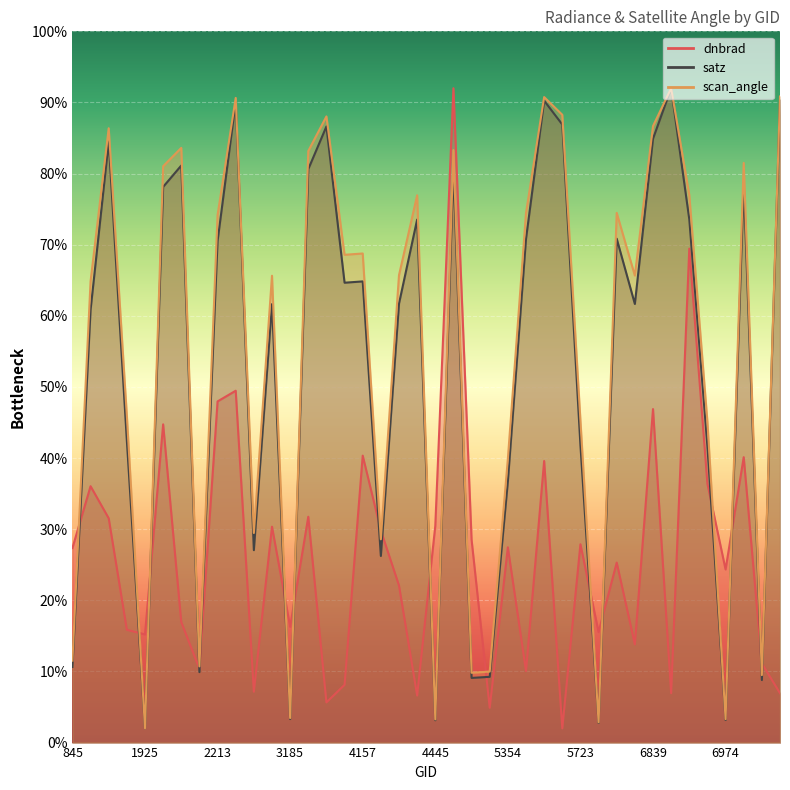

What is the maximum value for scan_angle?

92.0